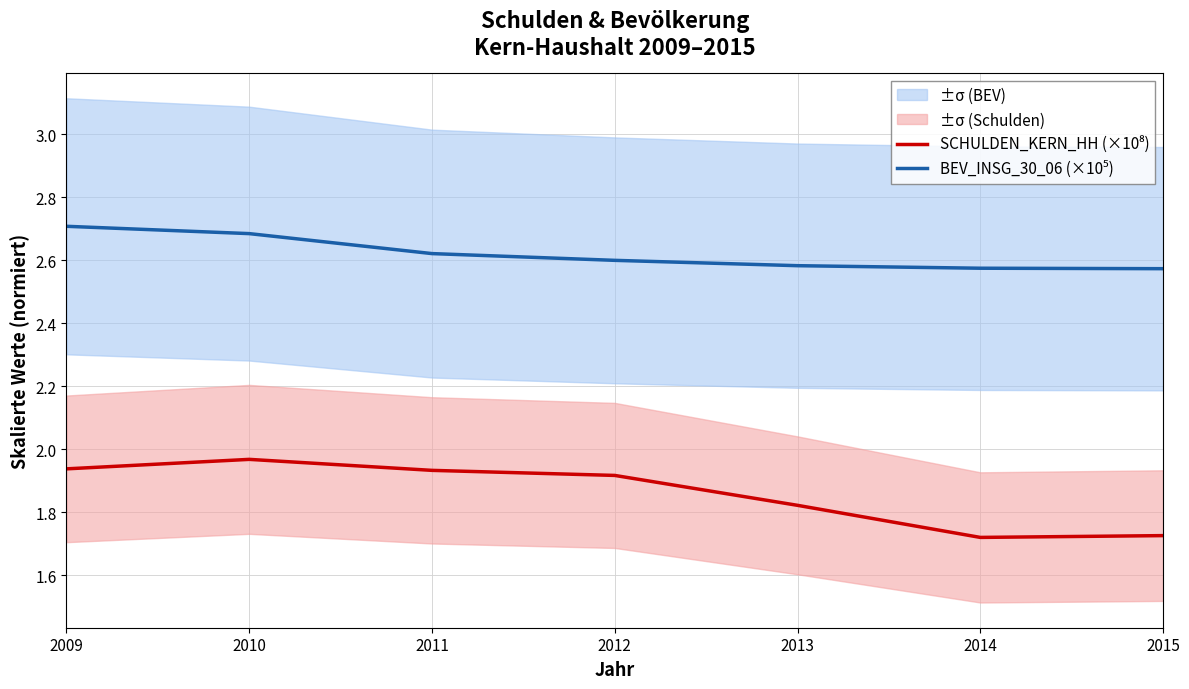

True or false: SCHULDEN_KERN_HH (×10⁸) has a value of 1.7 at 2015.

True